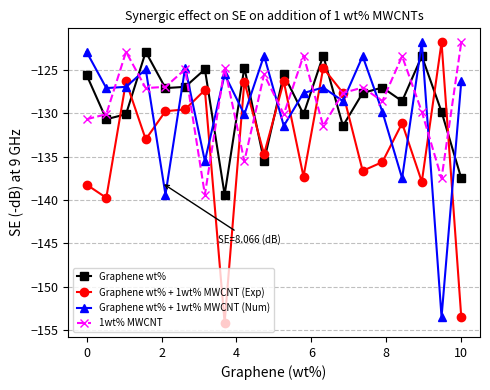

What are all the series names shown in the legend?

Graphene wt%, Graphene wt% + 1wt% MWCNT (Exp), Graphene wt% + 1wt% MWCNT (Num), 1wt% MWCNT